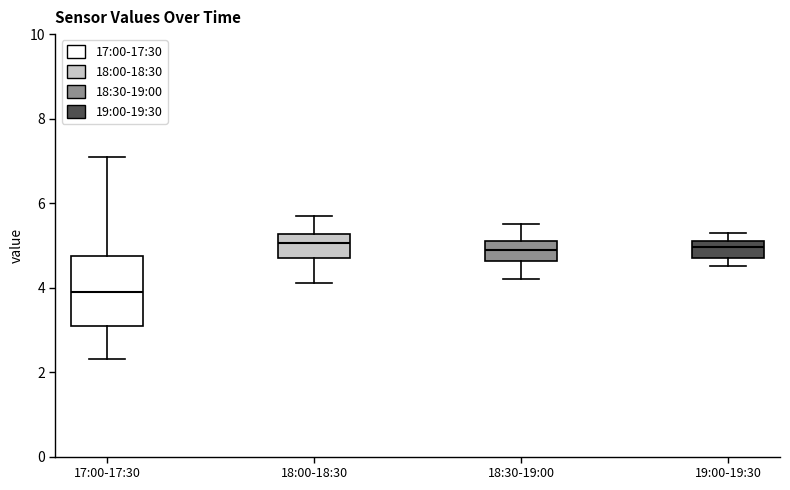

Which box is the tallest, from its lower edge to its upper edge?

17:00-17:30